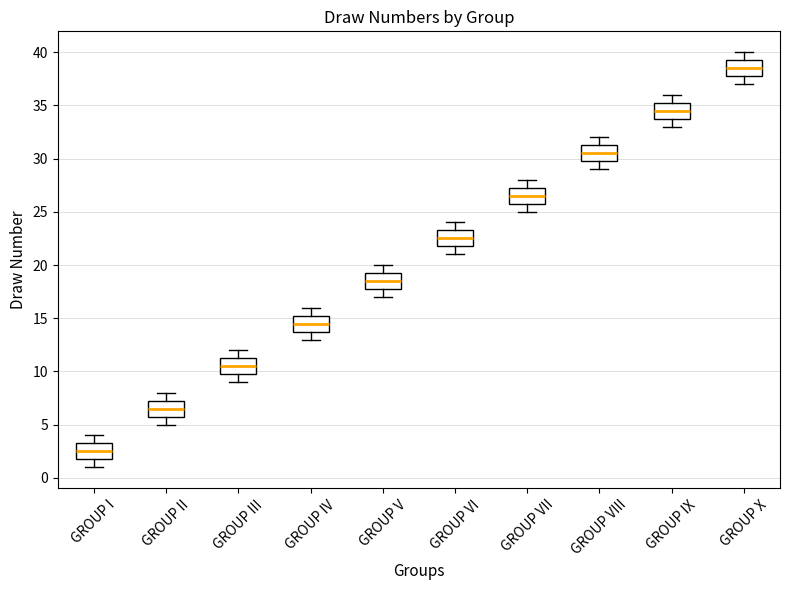

Reading left to right, transcribe this box plot: for each box, give where its median line is, the range the box spans, and where its two whiskers end, as read against the y-axis. The values are not printed on the chart, so give them approximately, as read against the axis.

GROUP I: median 2.5, box 2.0 to 3.5, whiskers 1.0 to 4.0
GROUP II: median 6.5, box 6.0 to 7.5, whiskers 5.0 to 8.0
GROUP III: median 10.5, box 10.0 to 11.5, whiskers 9.0 to 12.0
GROUP IV: median 14.5, box 14.0 to 15.5, whiskers 13.0 to 16.0
GROUP V: median 18.5, box 18.0 to 19.5, whiskers 17.0 to 20.0
GROUP VI: median 22.5, box 22.0 to 23.5, whiskers 21.0 to 24.0
GROUP VII: median 26.5, box 26.0 to 27.5, whiskers 25.0 to 28.0
GROUP VIII: median 30.5, box 30.0 to 31.5, whiskers 29.0 to 32.0
GROUP IX: median 34.5, box 34.0 to 35.5, whiskers 33.0 to 36.0
GROUP X: median 38.5, box 38.0 to 39.5, whiskers 37.0 to 40.0